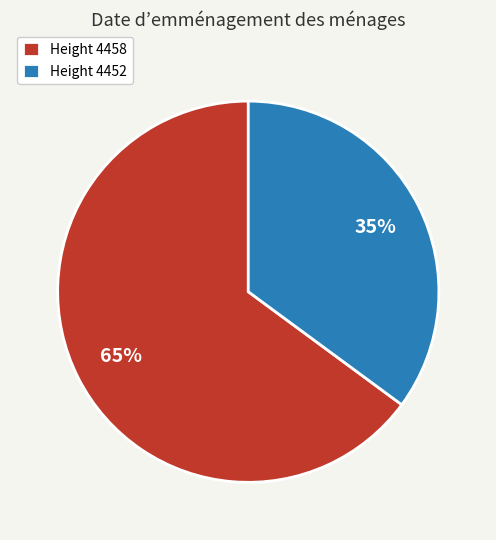

Count the number of slices in the pie.

2